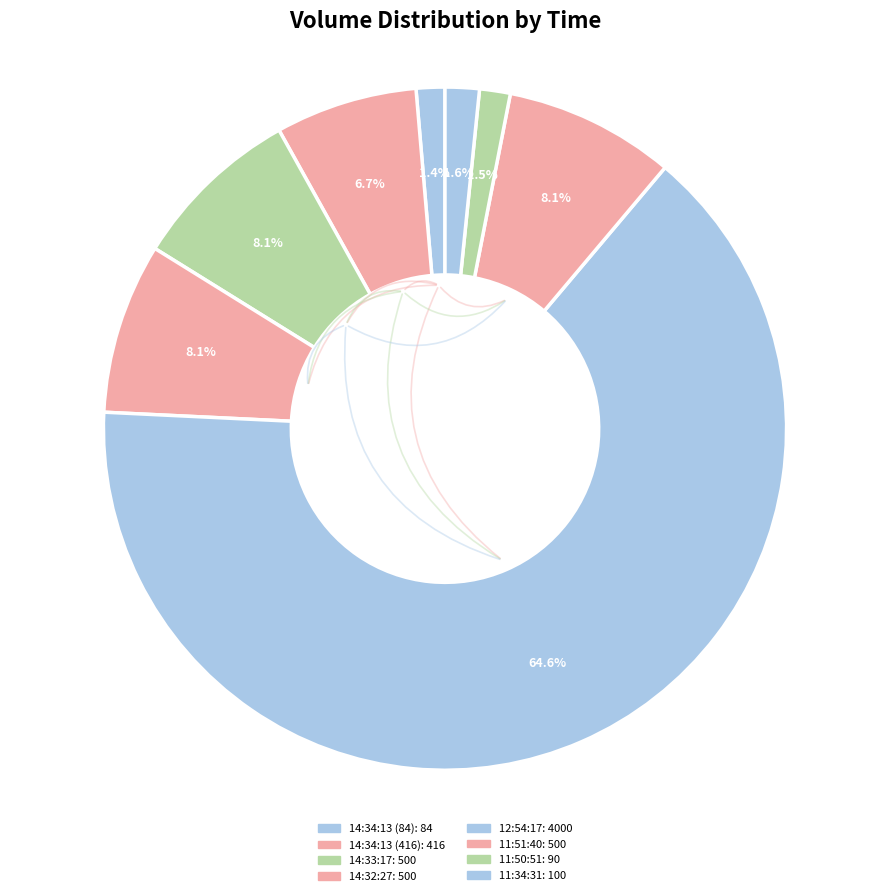

Rank the categories by value from lowest to highest.

14:34:13 (84), 11:50:51, 11:34:31, 14:34:13 (416), 14:33:17, 14:32:27, 11:51:40, 12:54:17